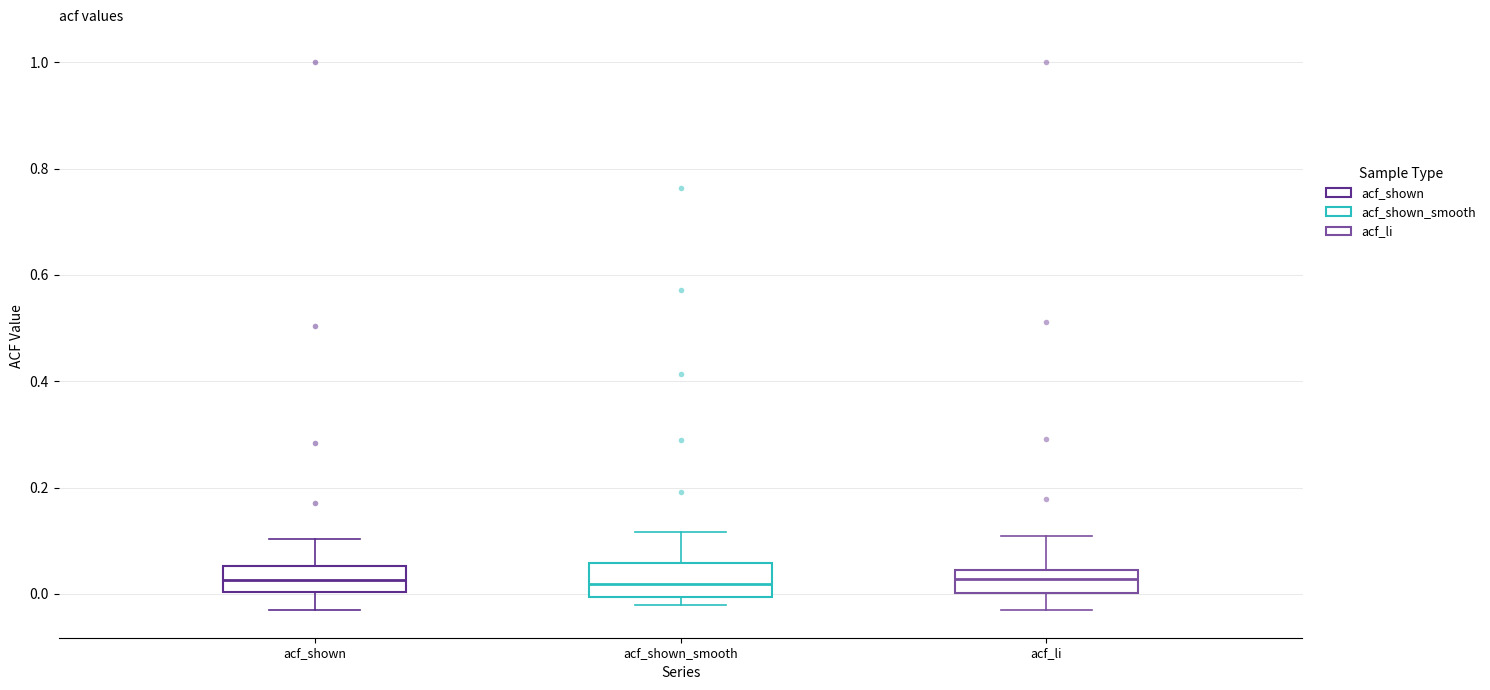

Reading left to right, transcribe this box plot: for each box, give where its median line is, the range the box spans, and where its two whiskers end, as read against the y-axis. The values are not printed on the chart, so give them approximately, as read against the axis.

acf_shown: median 0.02, box 0.00 to 0.06, whiskers -0.02 to 0.10
acf_shown_smooth: median 0.02, box 0.00 to 0.06, whiskers -0.02 to 0.12
acf_li: median 0.02, box 0.00 to 0.04, whiskers -0.04 to 0.10